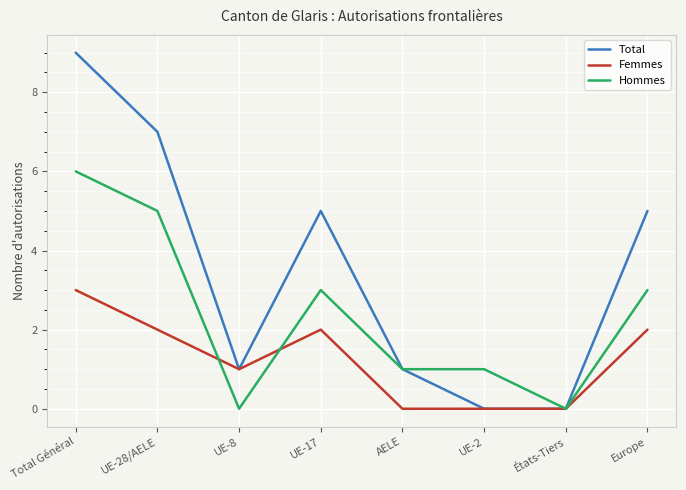

At which category does Hommes reach its first local peak?

UE-17